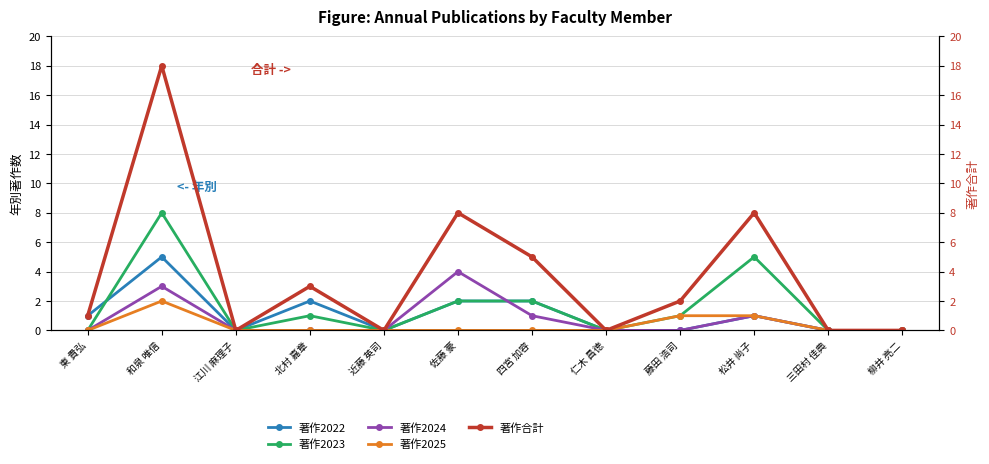

Reading left to right, extract all data points from this chart.

著作2022: 東 貴弘=1	和泉 唯信=5	江川 麻理子=0	北村 嘉章=2	近藤 英司=0	佐藤 豪=2	四宮 加容=2	仁木 昌徳=0	藤田 浩司=0	松井 尚子=1	三田村 佳典=0	柳井 亮二=0
著作2023: 東 貴弘=0	和泉 唯信=8	江川 麻理子=0	北村 嘉章=1	近藤 英司=0	佐藤 豪=2	四宮 加容=2	仁木 昌徳=0	藤田 浩司=1	松井 尚子=5	三田村 佳典=0	柳井 亮二=0
著作2024: 東 貴弘=0	和泉 唯信=3	江川 麻理子=0	北村 嘉章=0	近藤 英司=0	佐藤 豪=4	四宮 加容=1	仁木 昌徳=0	藤田 浩司=0	松井 尚子=1	三田村 佳典=0	柳井 亮二=0
著作2025: 東 貴弘=0	和泉 唯信=2	江川 麻理子=0	北村 嘉章=0	近藤 英司=0	佐藤 豪=0	四宮 加容=0	仁木 昌徳=0	藤田 浩司=1	松井 尚子=1	三田村 佳典=0	柳井 亮二=0
著作合計: 東 貴弘=1	和泉 唯信=18	江川 麻理子=0	北村 嘉章=3	近藤 英司=0	佐藤 豪=8	四宮 加容=5	仁木 昌徳=0	藤田 浩司=2	松井 尚子=8	三田村 佳典=0	柳井 亮二=0